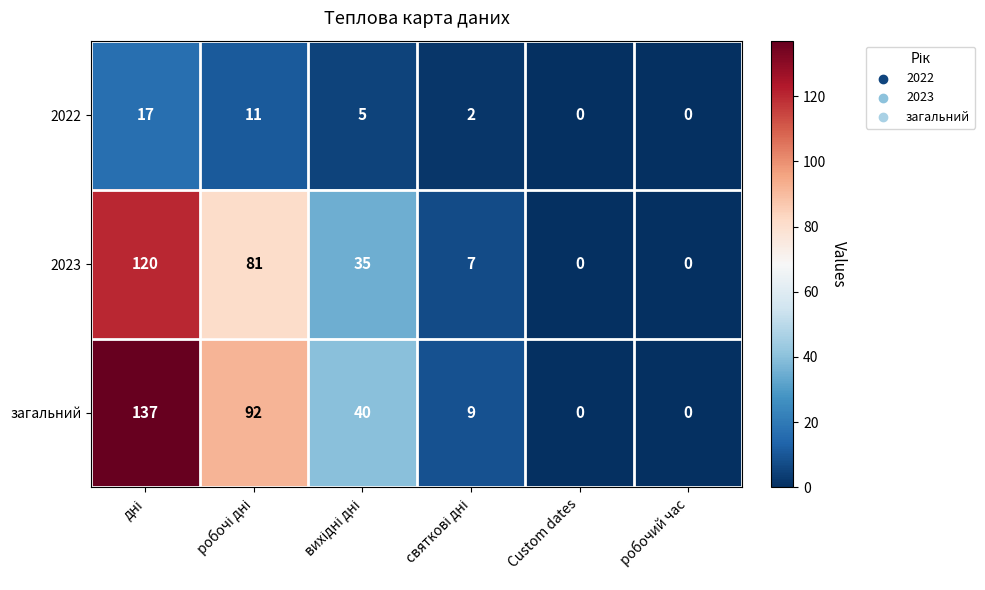

Which series has the largest total across all categories?

загальний